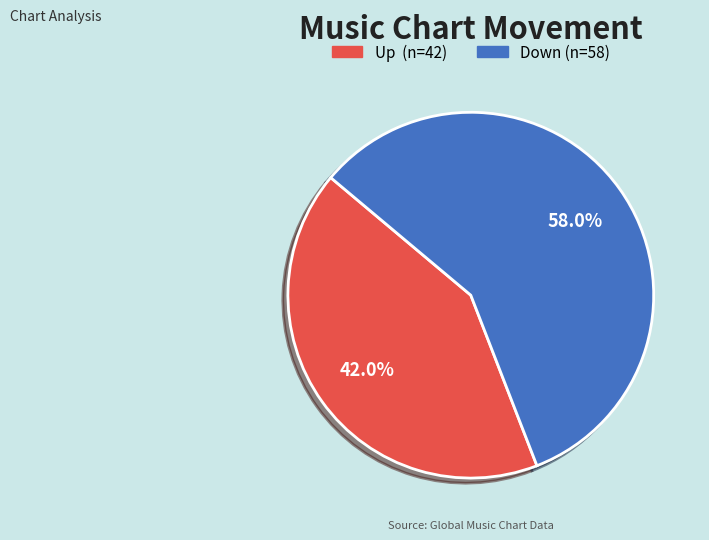

Does any single category account for the majority?

Yes